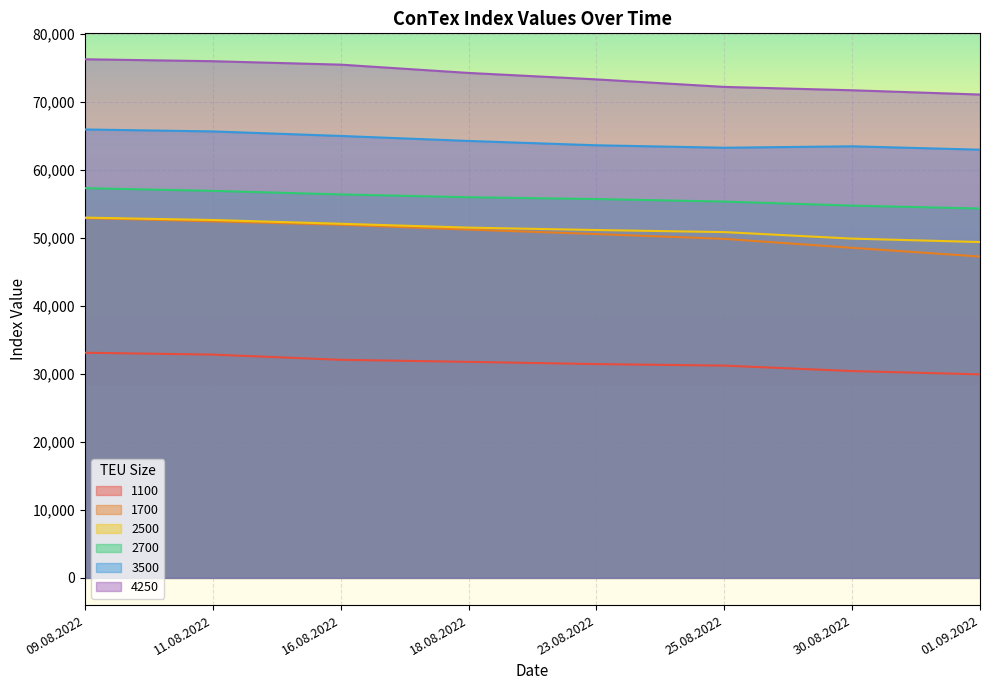

Is it true that 1700 equals 22941 at 11.08.2022?

False